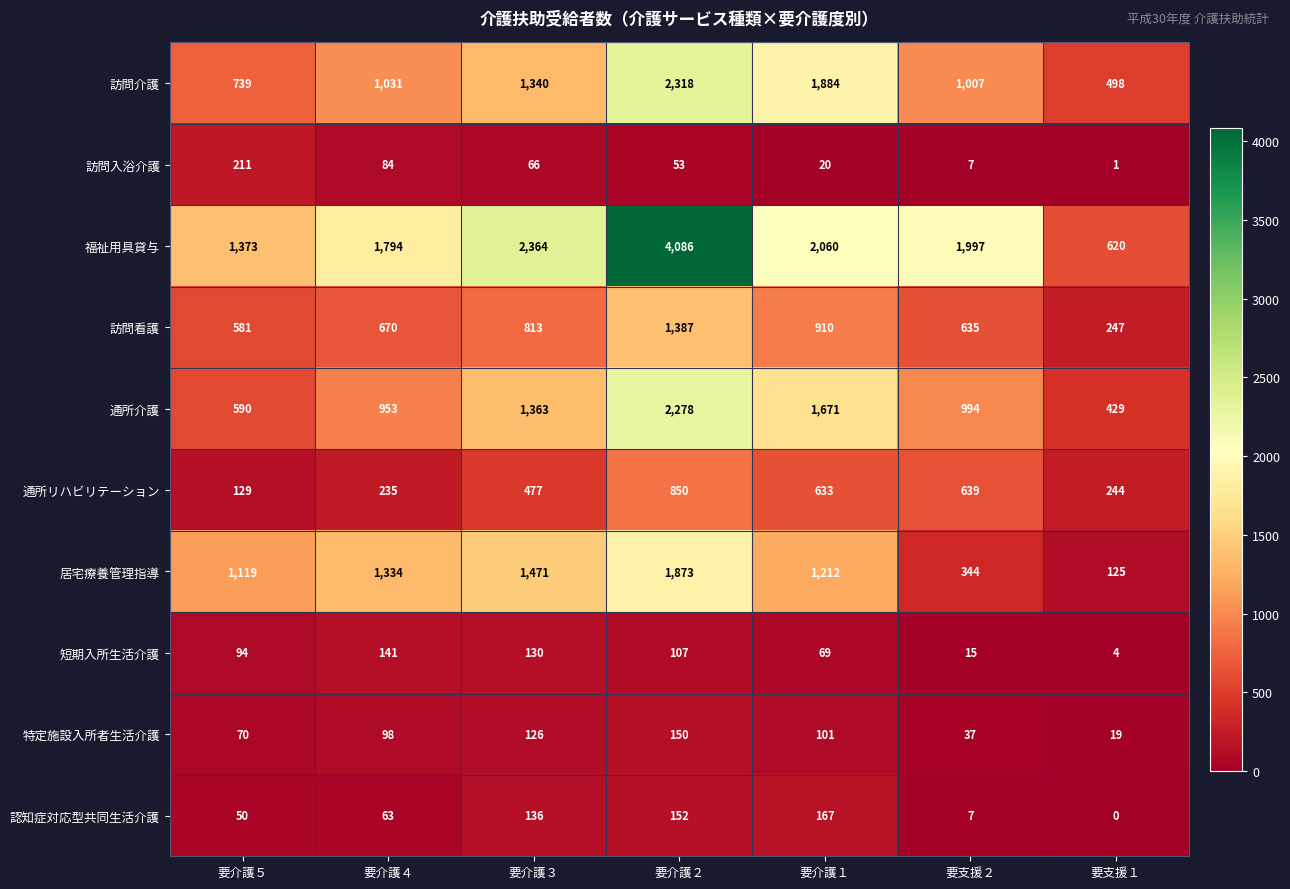

What is the total value across all series at 要介護２?

13254